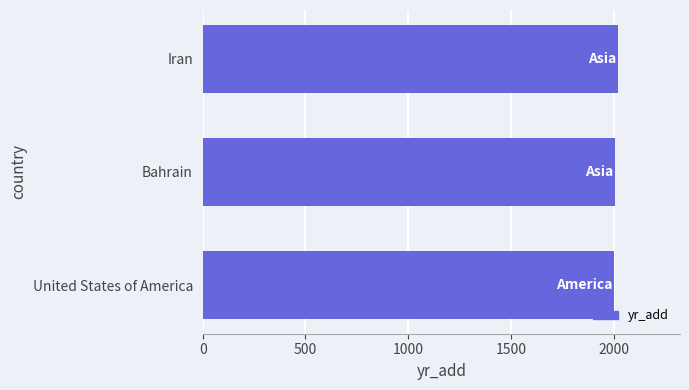

Are the bars horizontal?

Yes